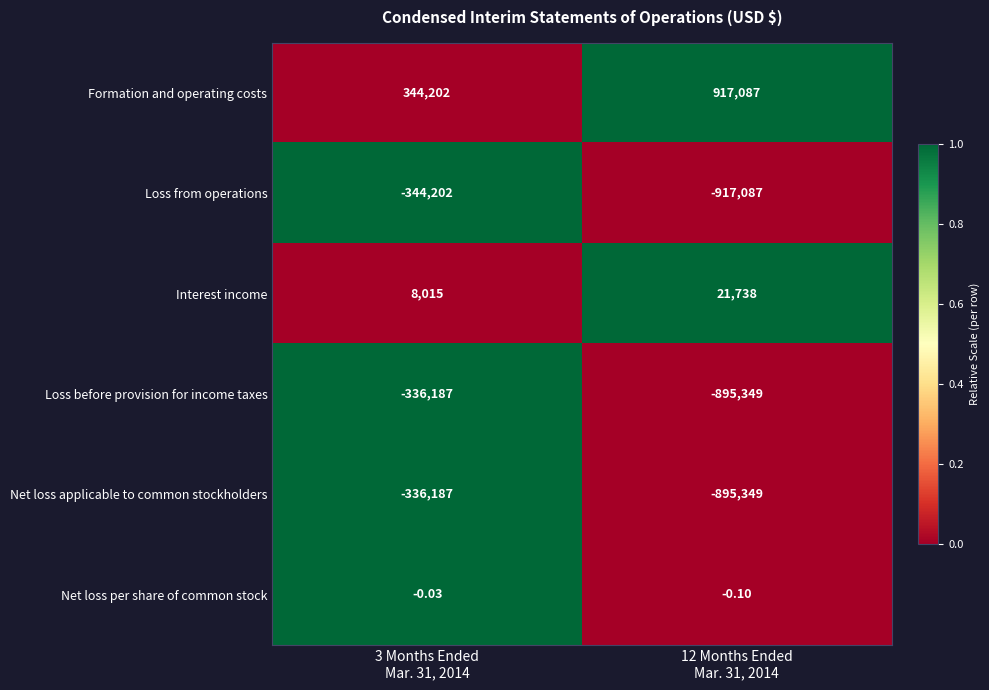

Which series has the largest total across all categories?

Formation and operating costs